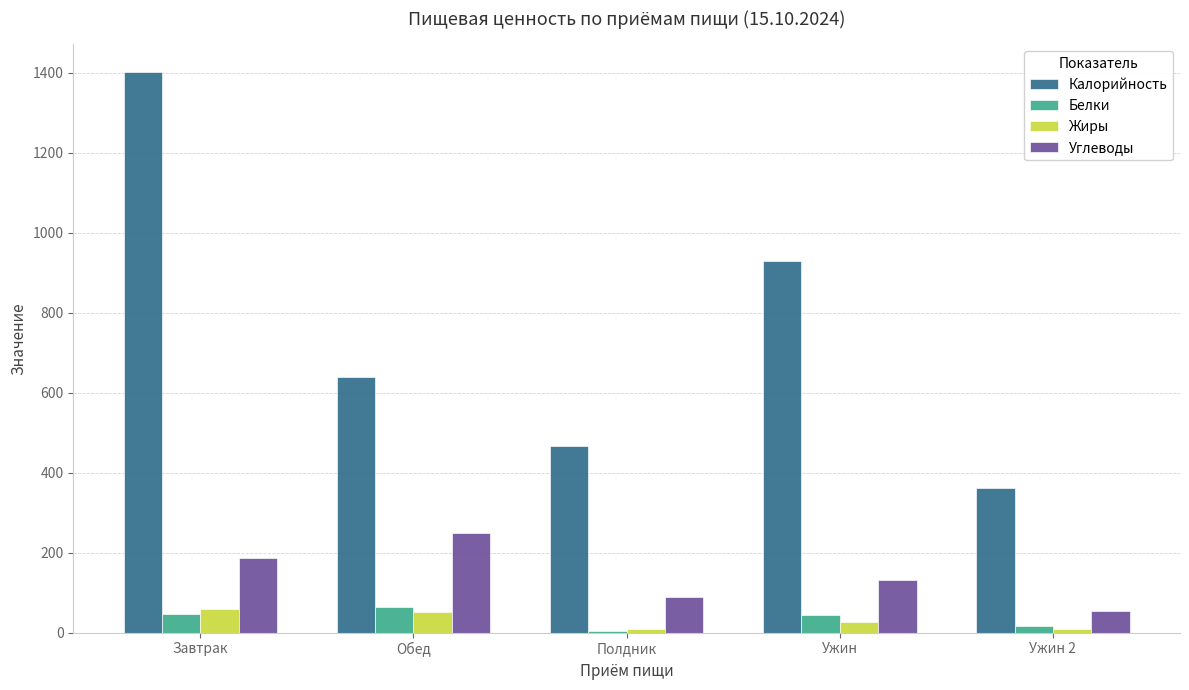

Is it true that Жиры equals 59.3 at Завтрак?

True